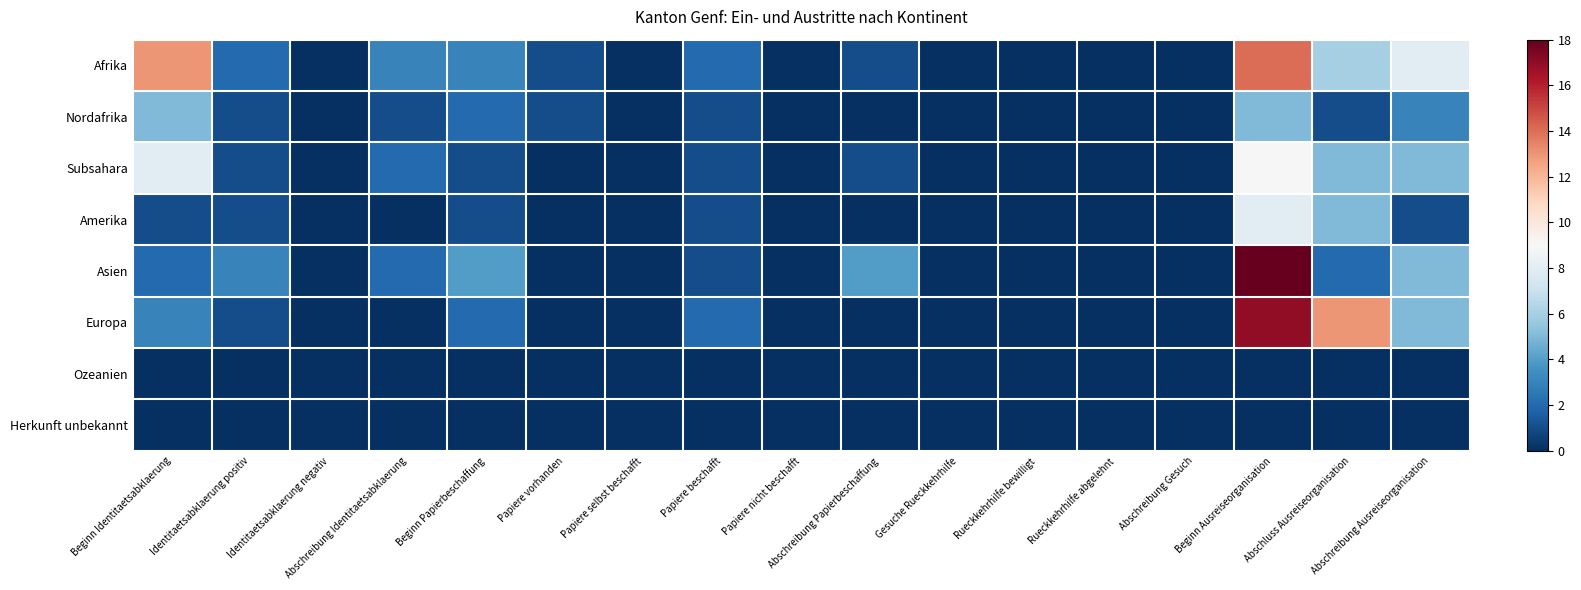

At how many categories does at least one series exceed 10?

3